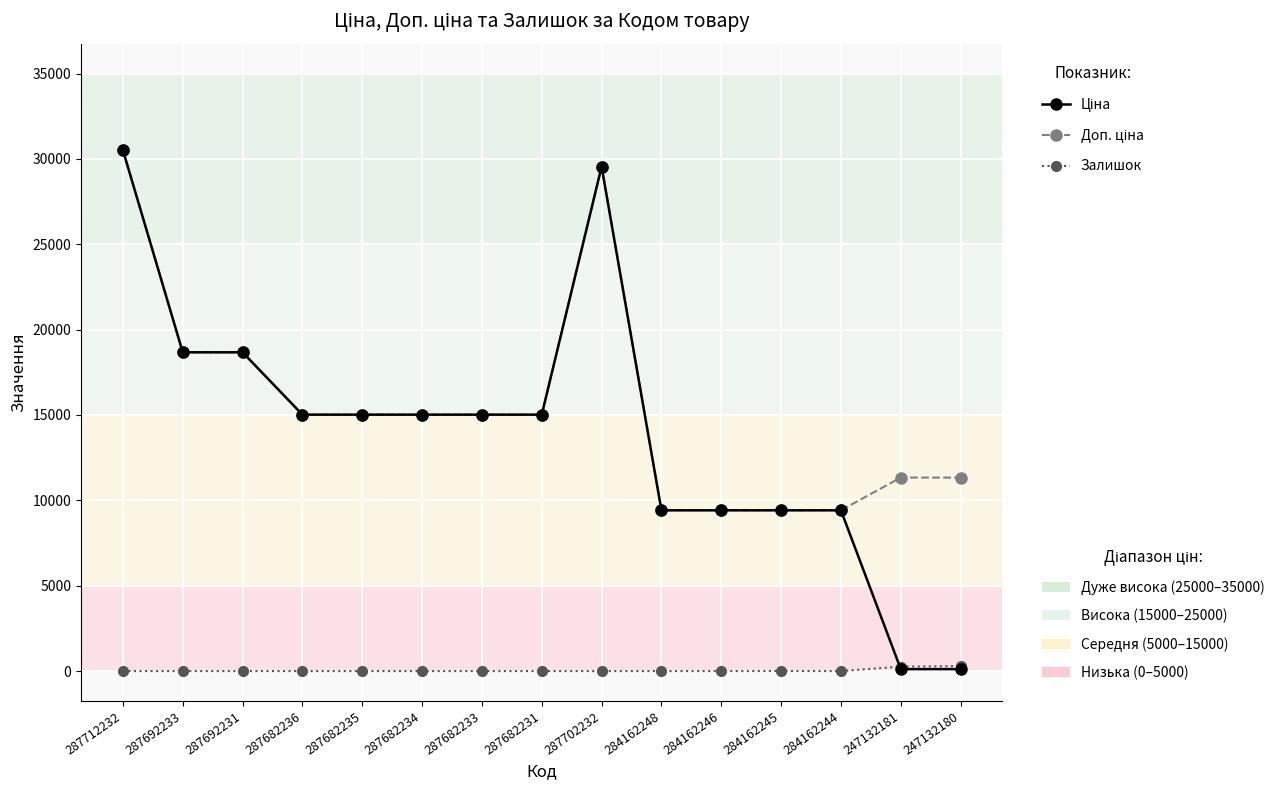

Is this an area chart (filled region under the line)?

No